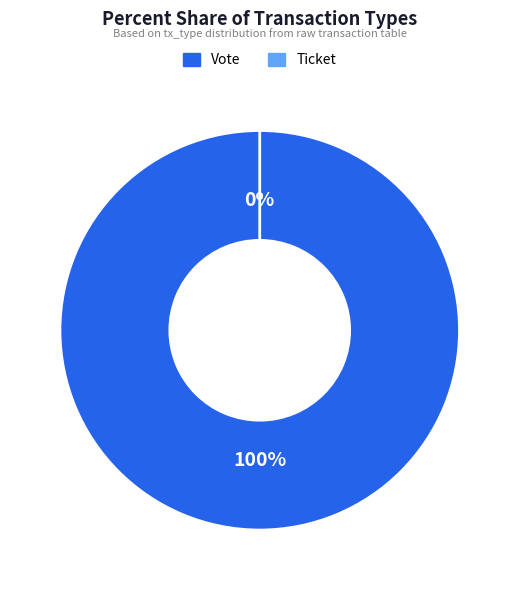

Rank the categories by value from highest to lowest.

Vote, Ticket